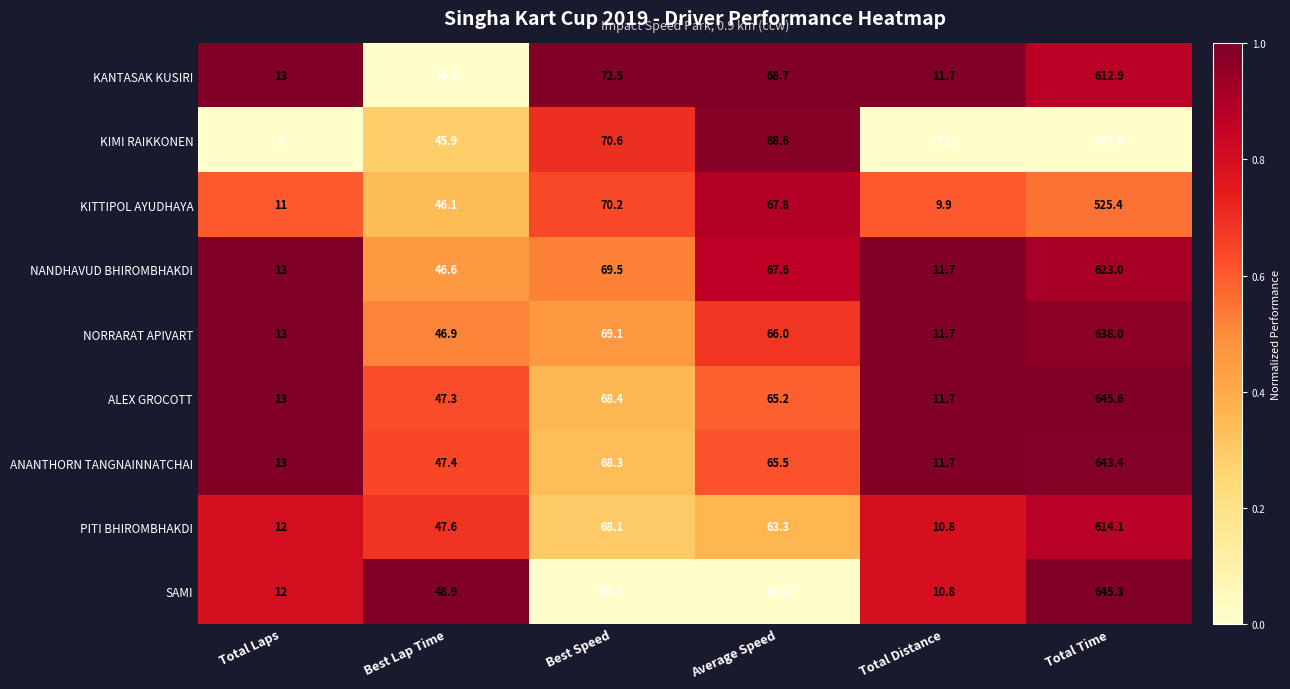

What is the total value across all series at Best Lap Time?

421.4